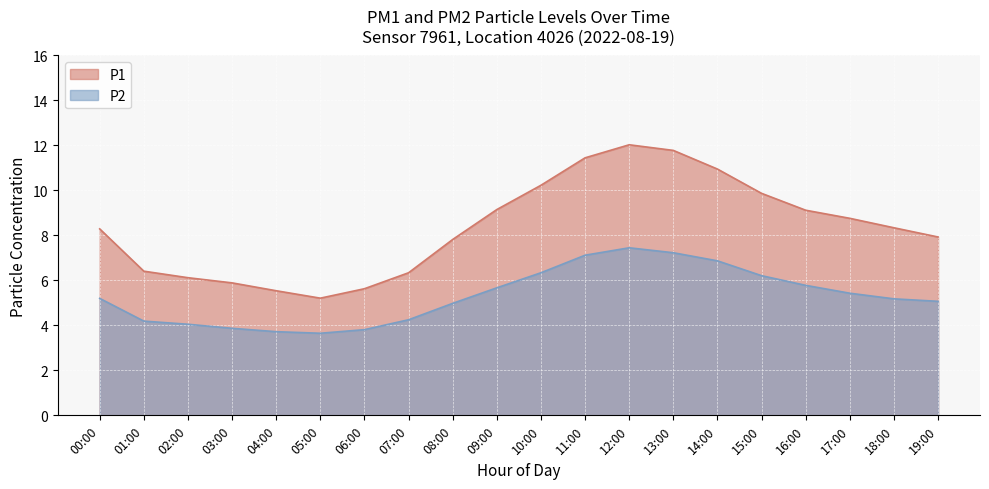

What are all the series names shown in the legend?

P1, P2